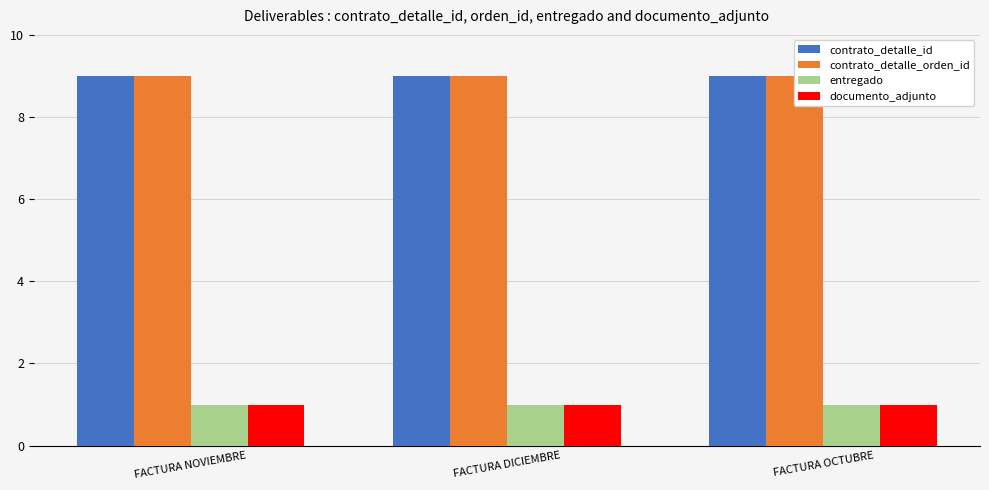

Read the documento_adjunto value at FACTURA NOVIEMBRE.

1